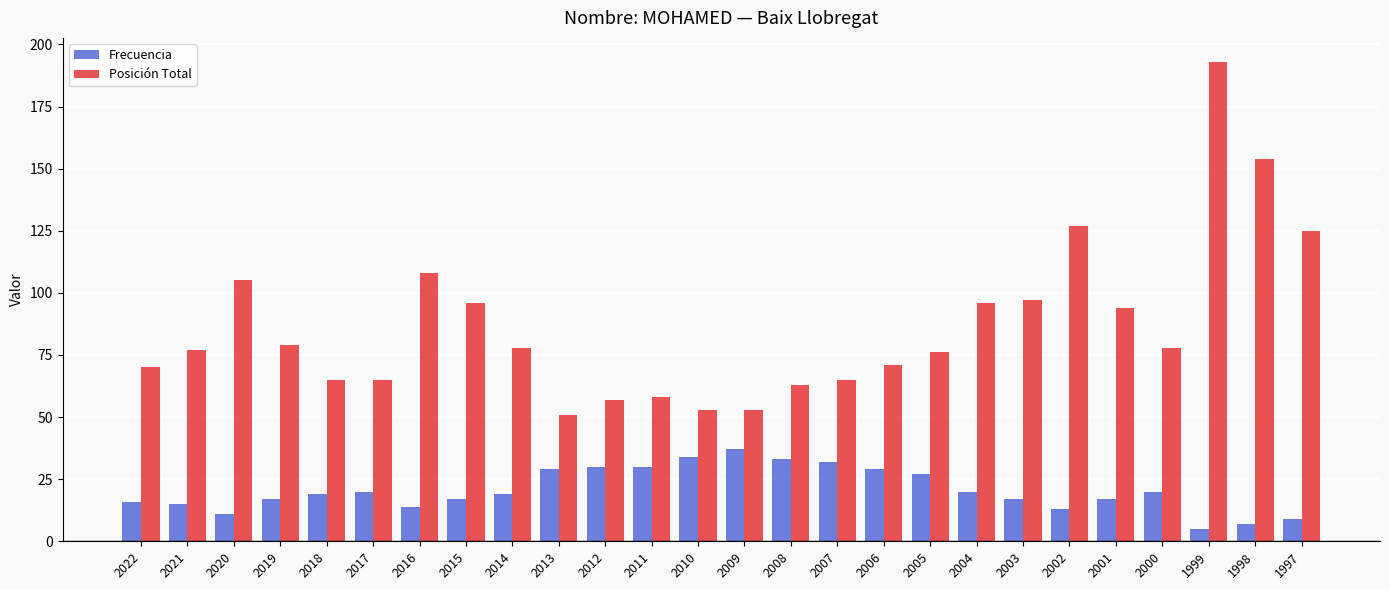

Which category has the lowest value across all series?

1999